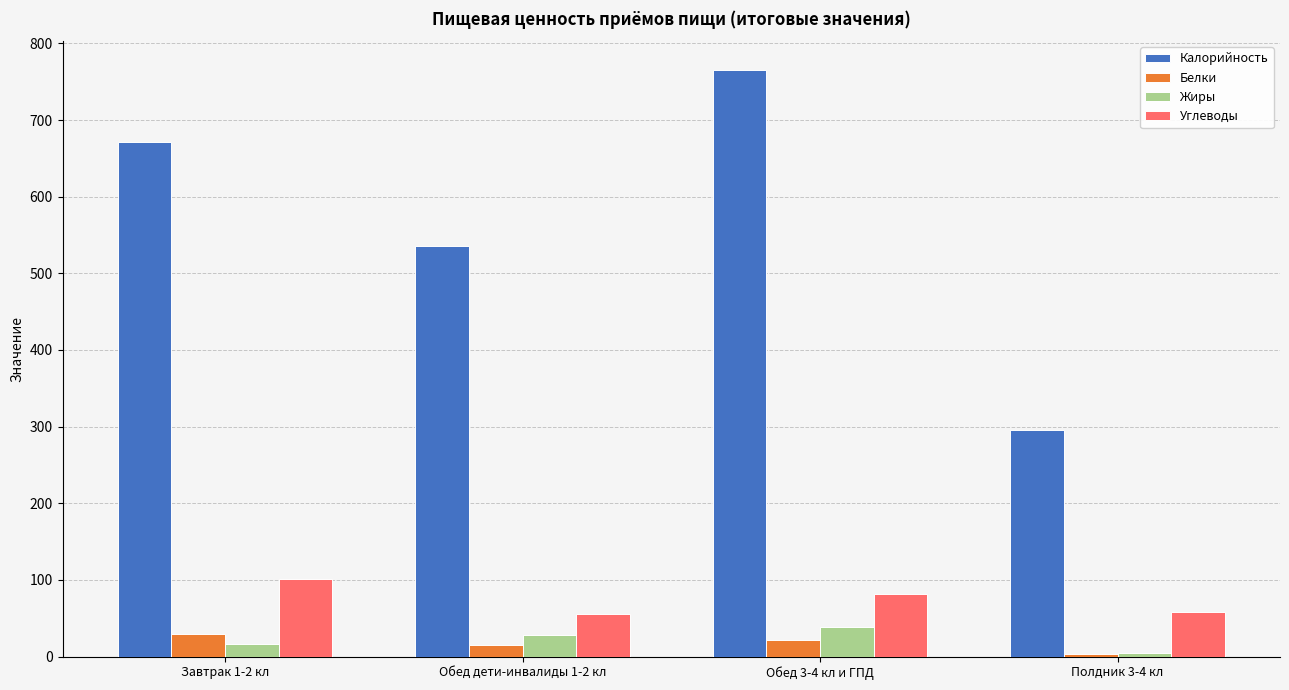

What is the total value across all series at Обед 3-4 кл и ГПД?

906.5